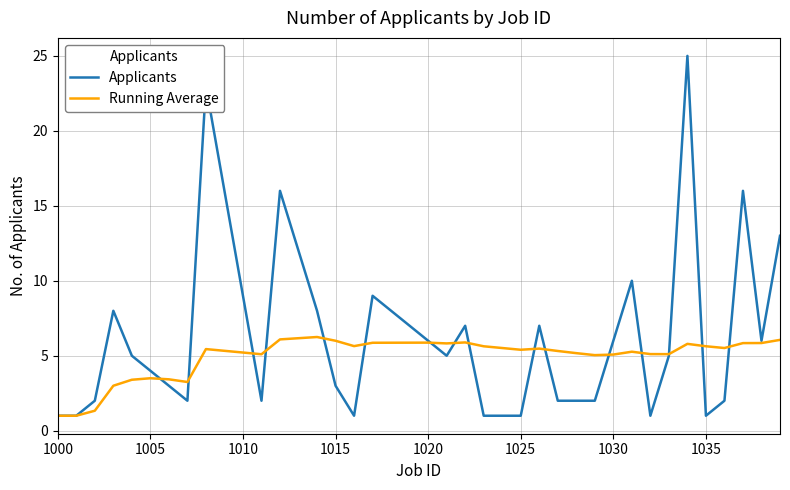

Which series has the widest spread of values?

Applicants